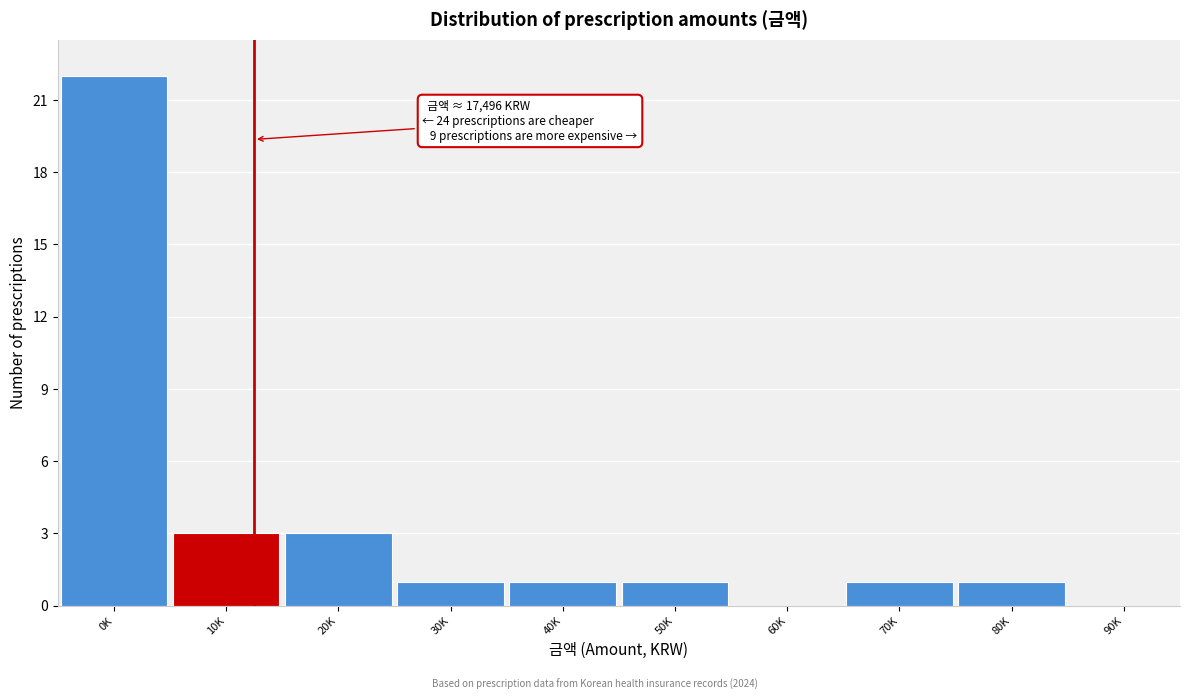

Reading right to left, transcribe all the data shown in this chart.

90K=0	80K=1	70K=1	60K=0	50K=1	40K=1	30K=1	20K=3	10K=3	0K=22